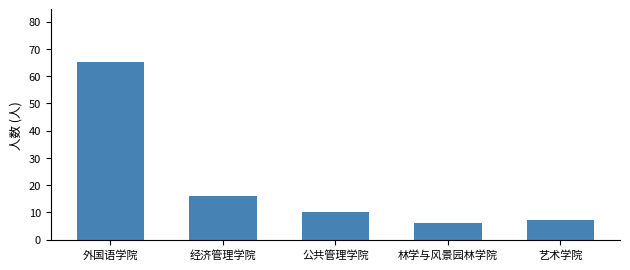

List the labels in order of value, smallest first.

林学与风景园林学院, 艺术学院, 公共管理学院, 经济管理学院, 外国语学院